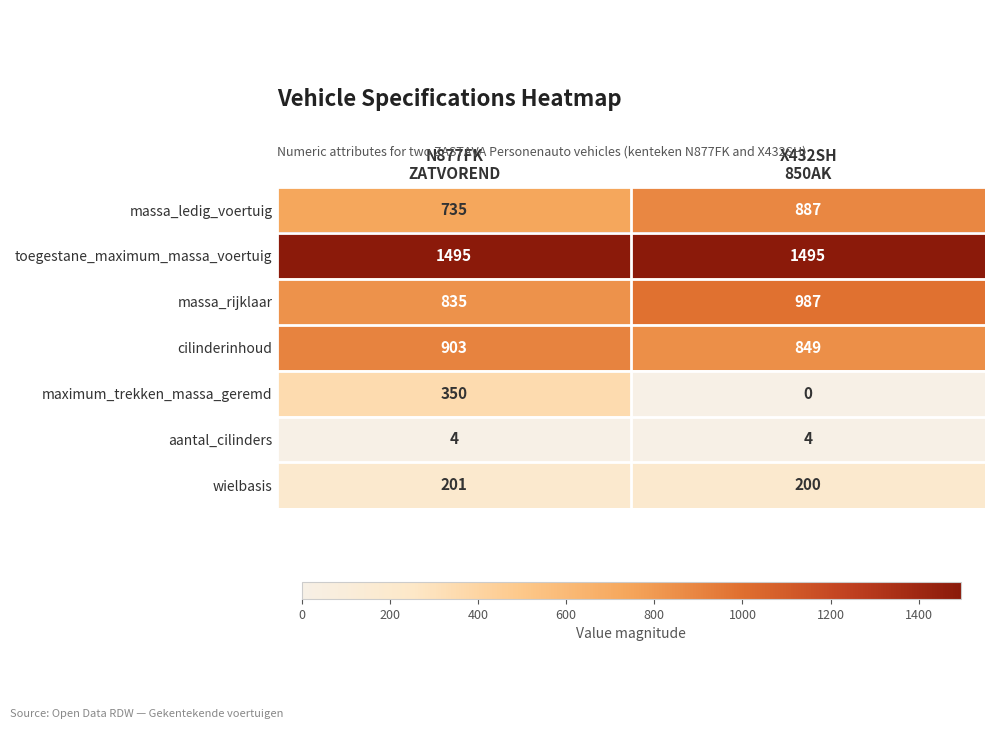

Rank the series by their maximum value, from highest to lowest.

toegestane_maximum_massa_voertuig, massa_rijklaar, cilinderinhoud, massa_ledig_voertuig, maximum_trekken_massa_geremd, wielbasis, aantal_cilinders